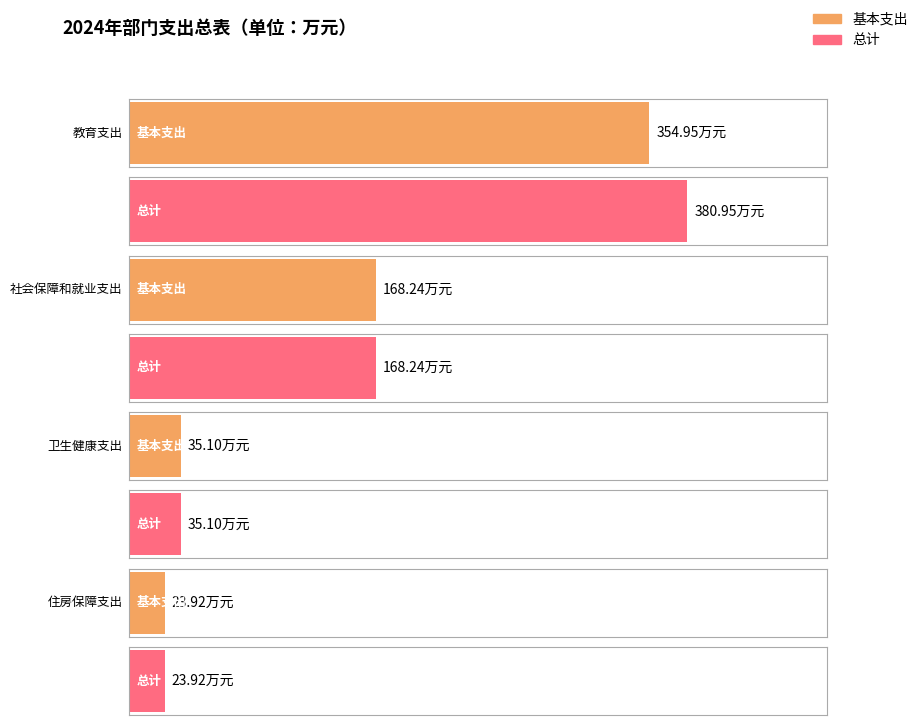

What is the value of the 基本支出 bar at the 4th from the left?

23.9